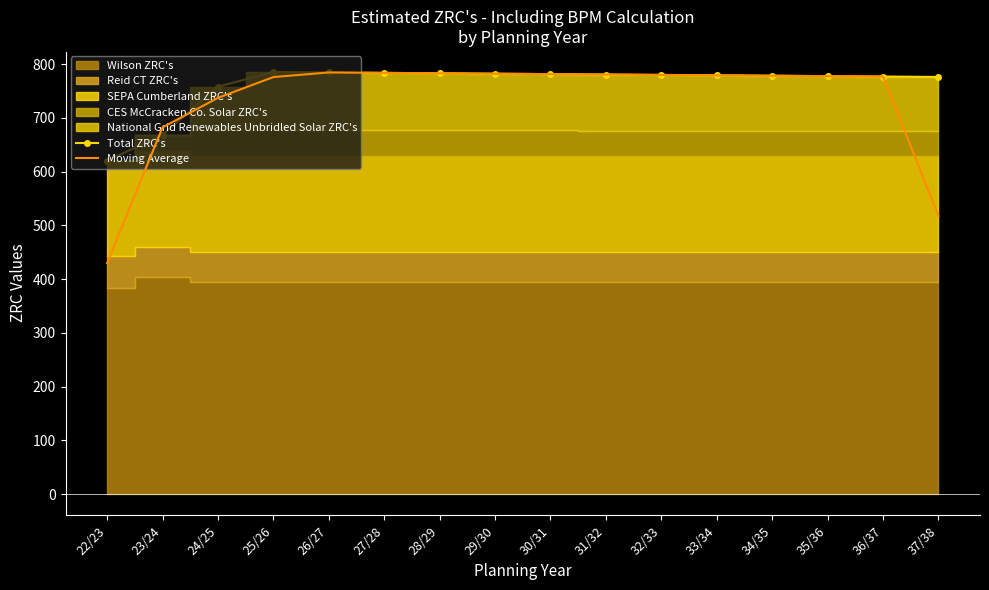

What is the highest value of the Moving Average series?

784.7